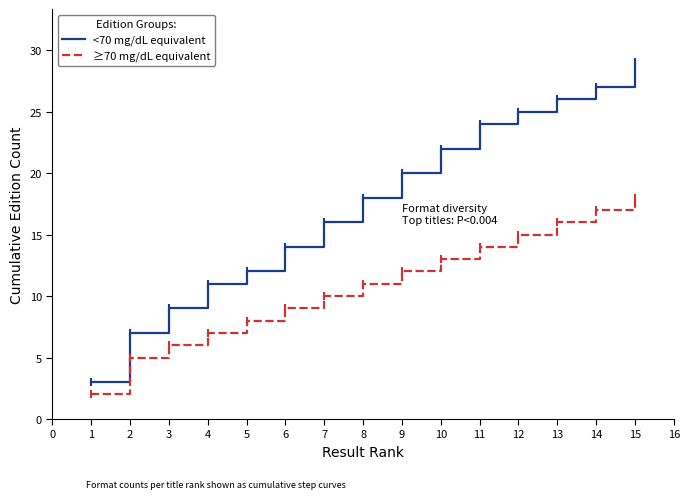

True or false: ≥70 mg/dL equivalent has a value of 6 at 9.

False